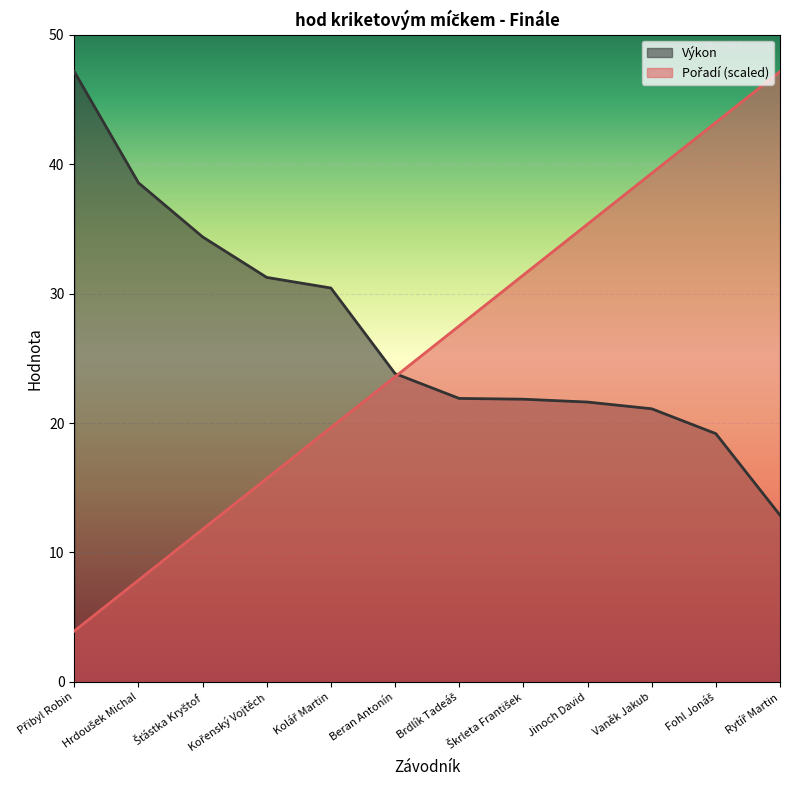

How many lines are shown in the chart?

2